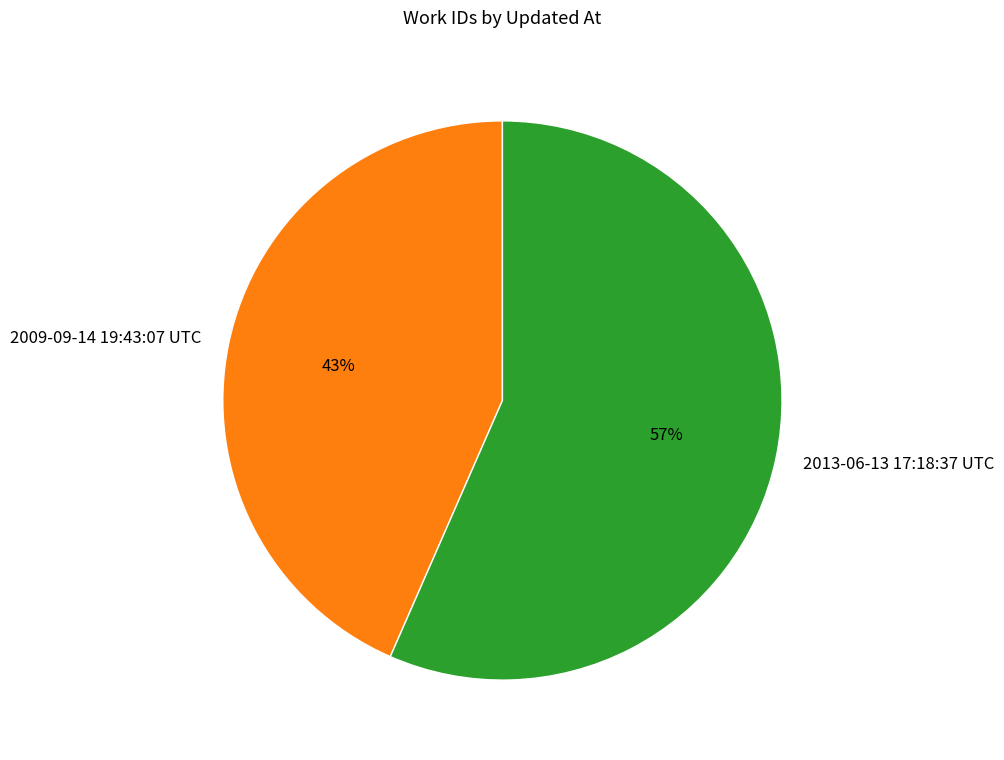

What percentage is the 2013-06-13 17:18:37 UTC slice, to the nearest percent?

57%